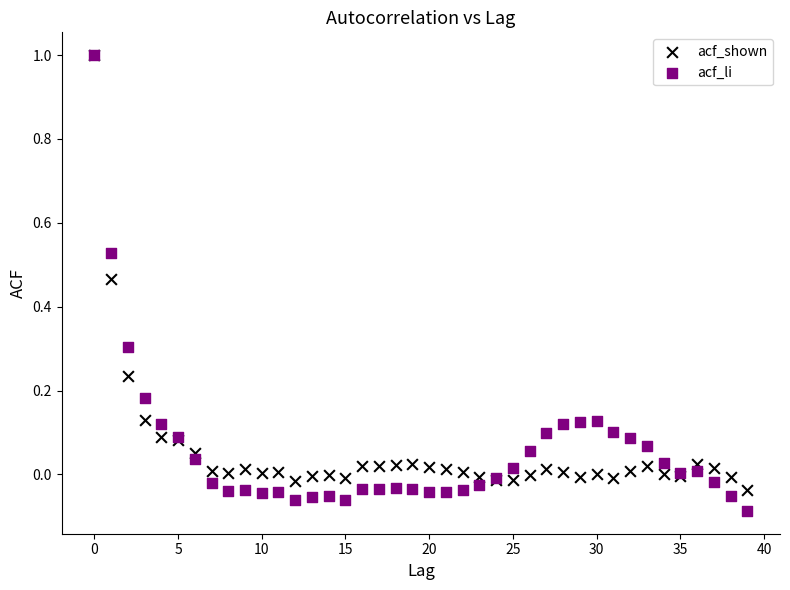

Which series contains the lowest Y value?

acf_li